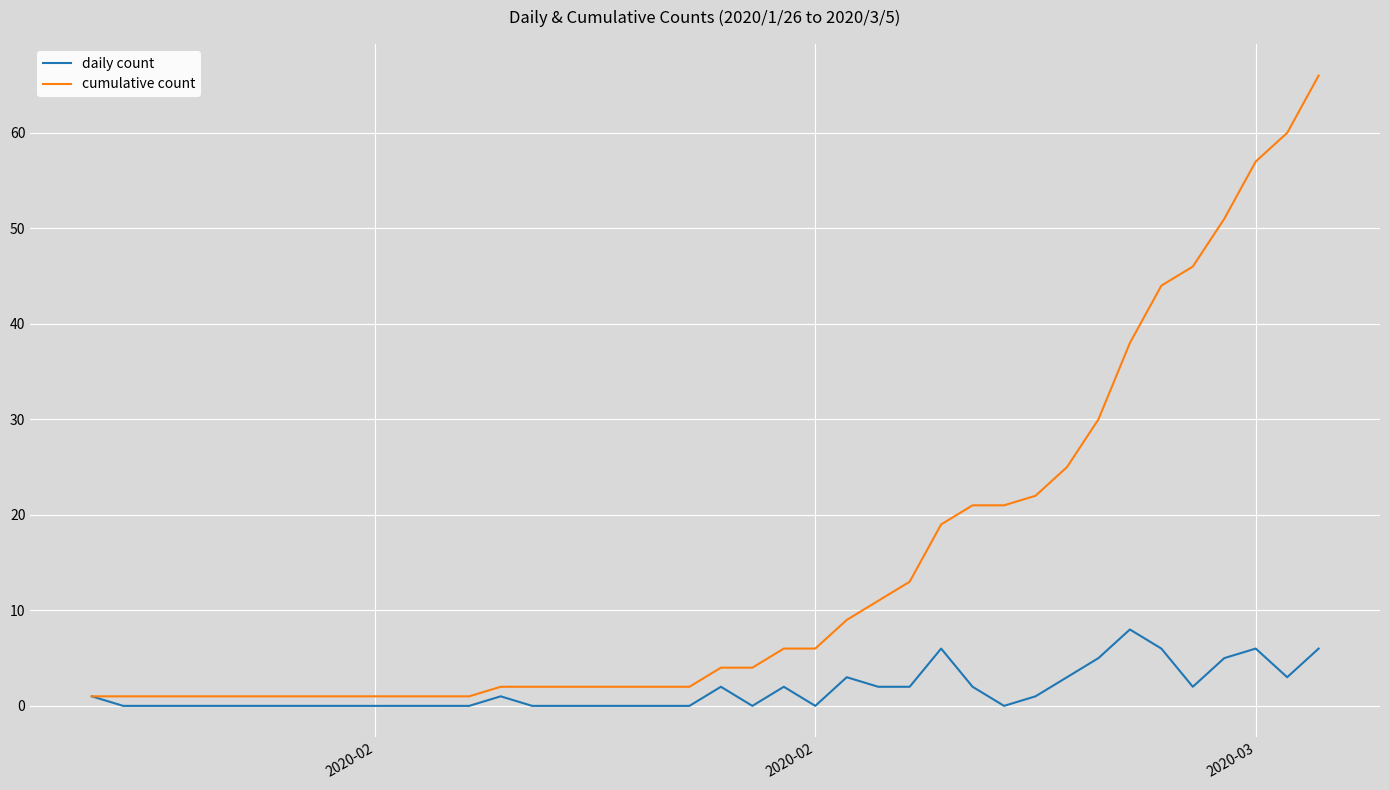

What is the difference between the second highest and minimum values in the cumulative count series?

59